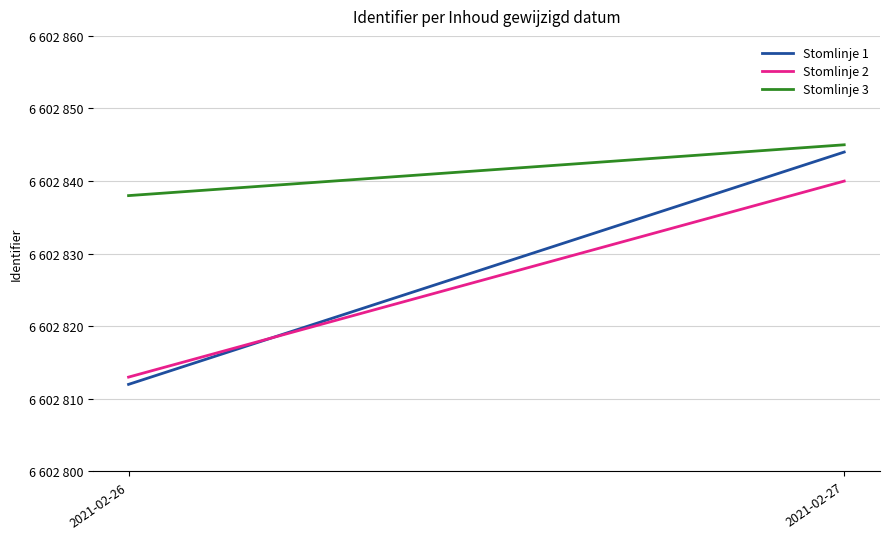

What is the difference between the highest and lowest values at 2021-02-27?

5